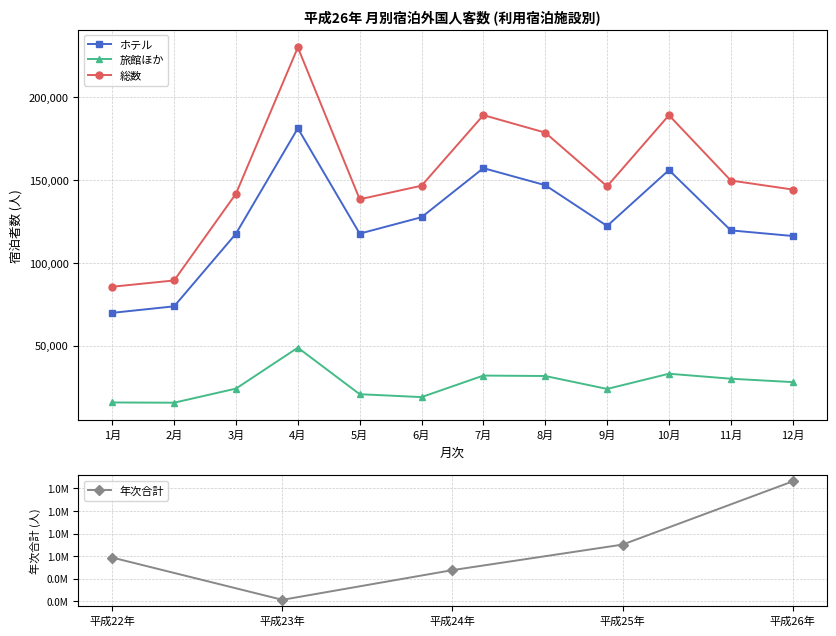

True or false: ホテル has more than 0 interior local peaks.

True